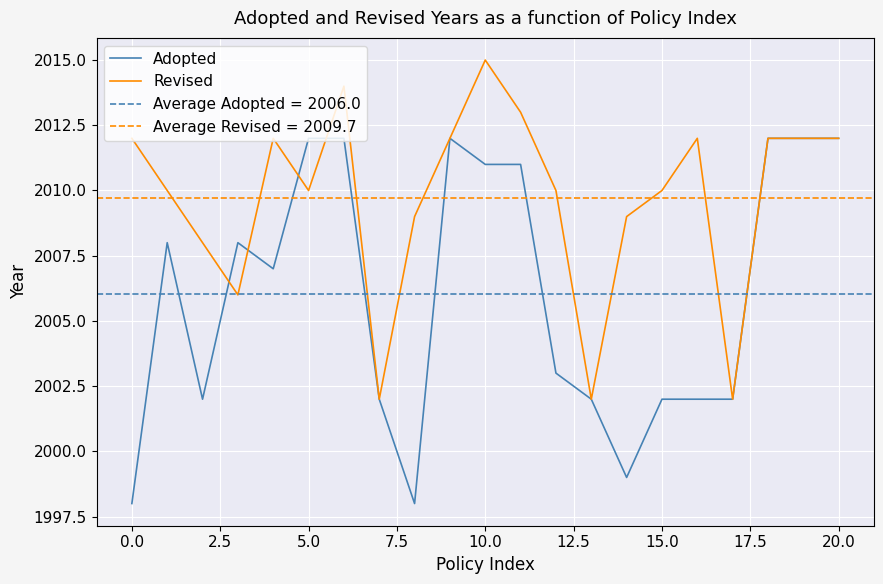

What is the maximum value for Revised?

2015